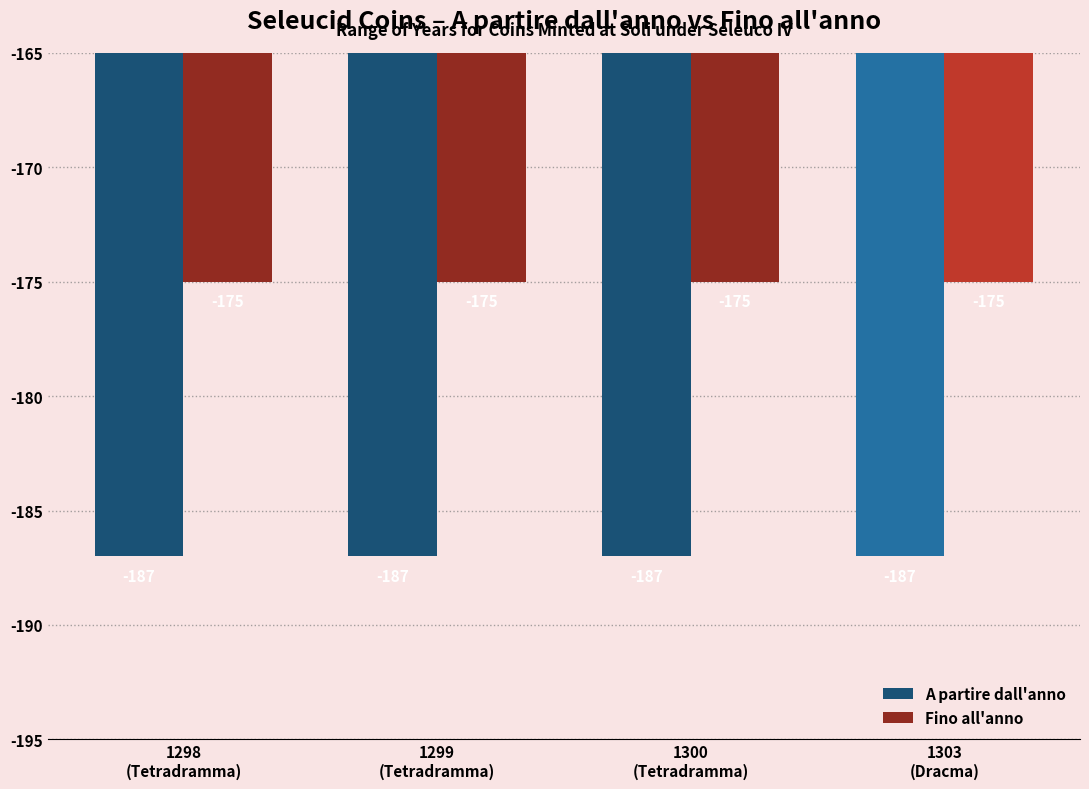

How many categories are shown in the chart?

4